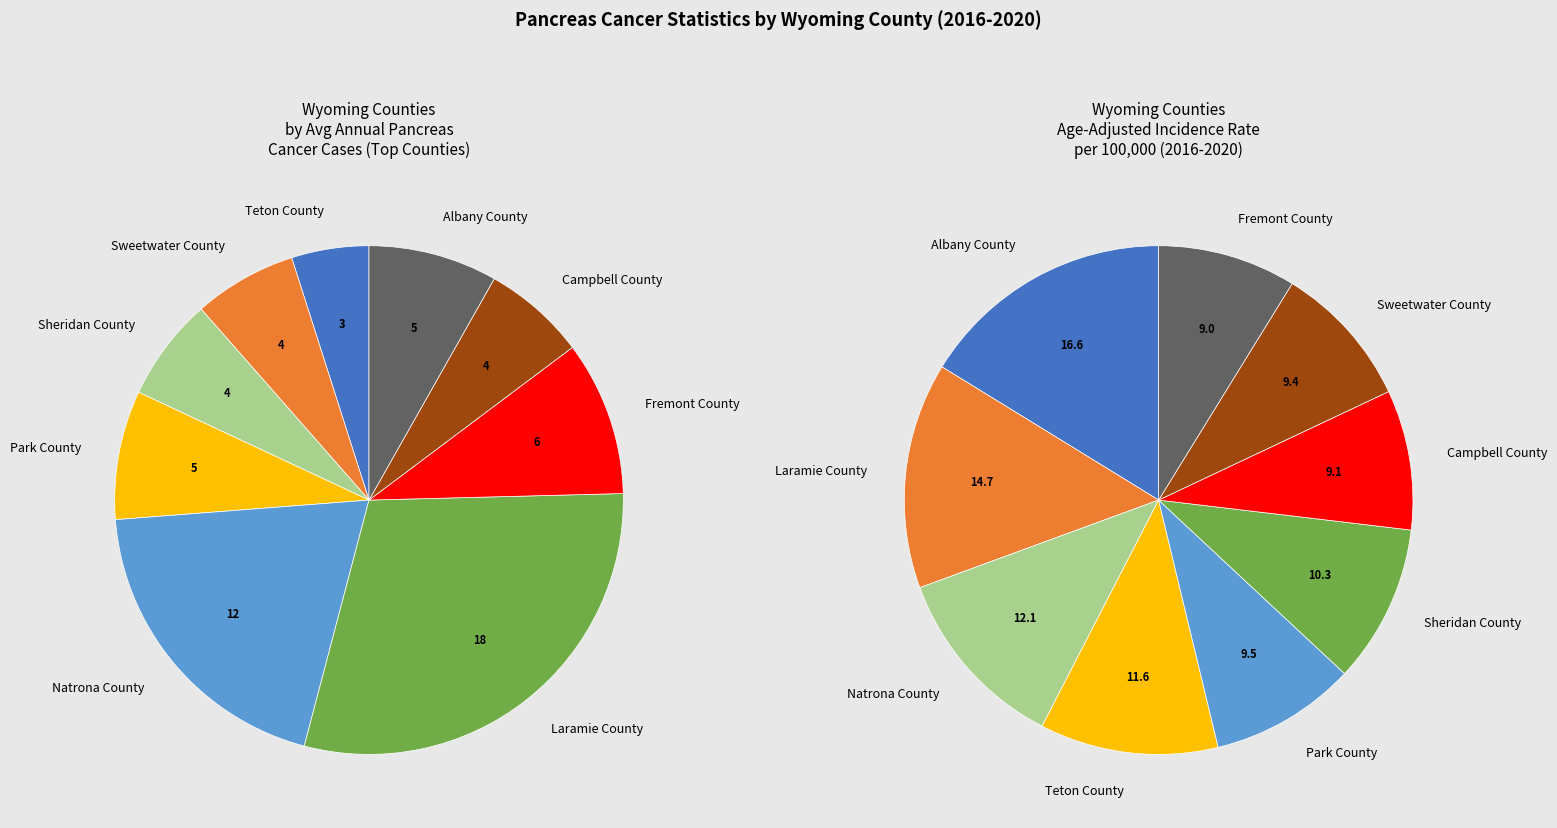

Count the number of slices in the pie.

9